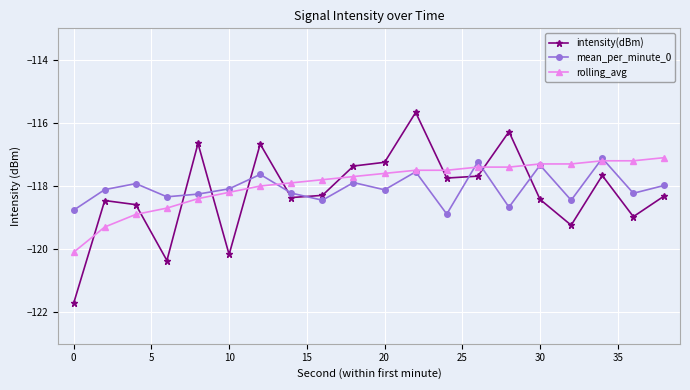

Is this an area chart (filled region under the line)?

No